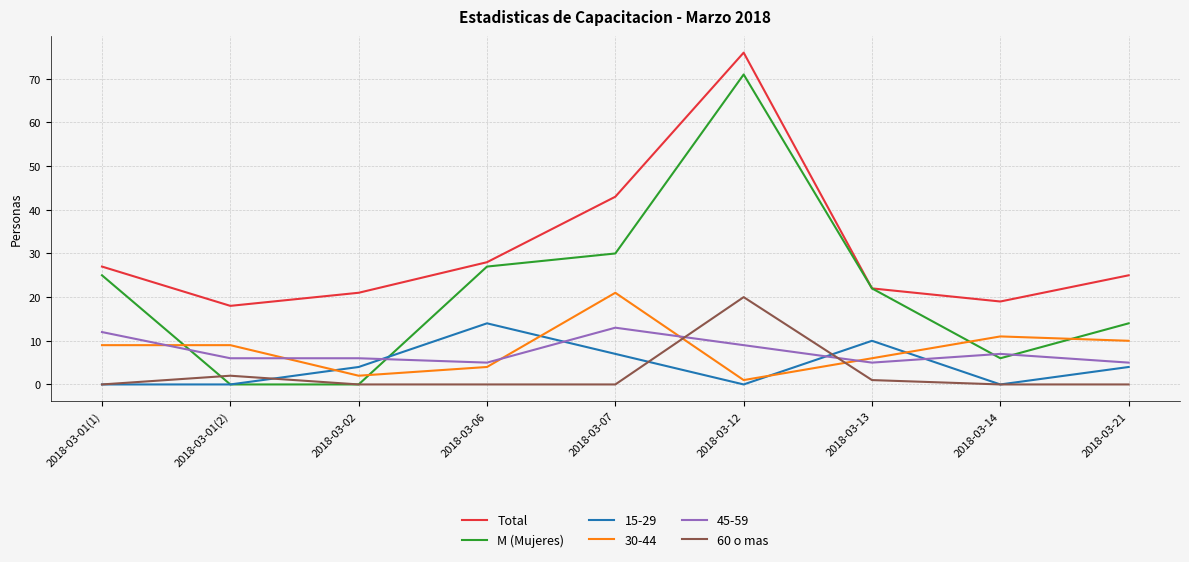

What is the difference between the second highest and minimum values in the M (Mujeres) series?

30